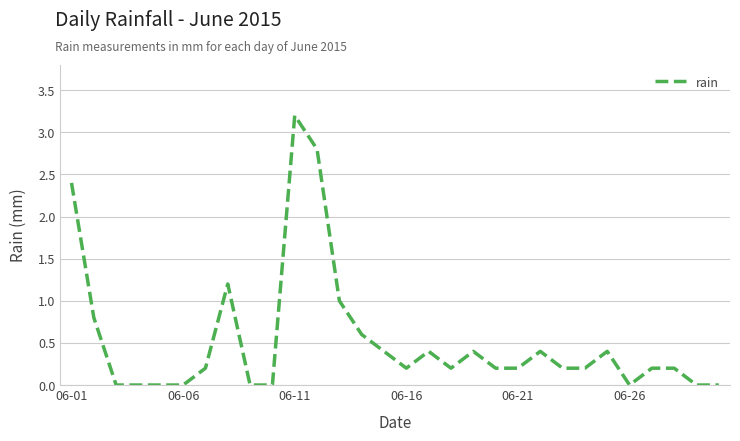

How many lines are shown in the chart?

1